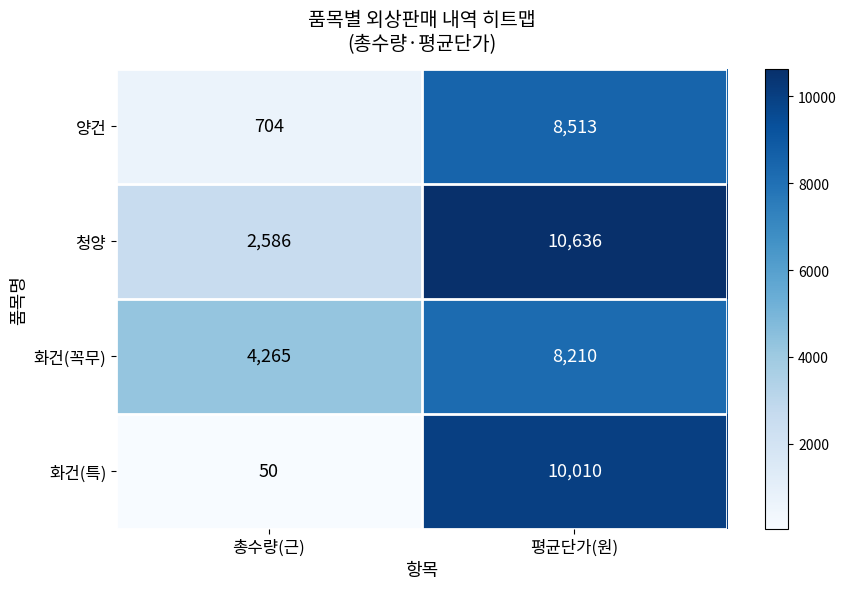

Which series has the widest spread of values?

화건(특)